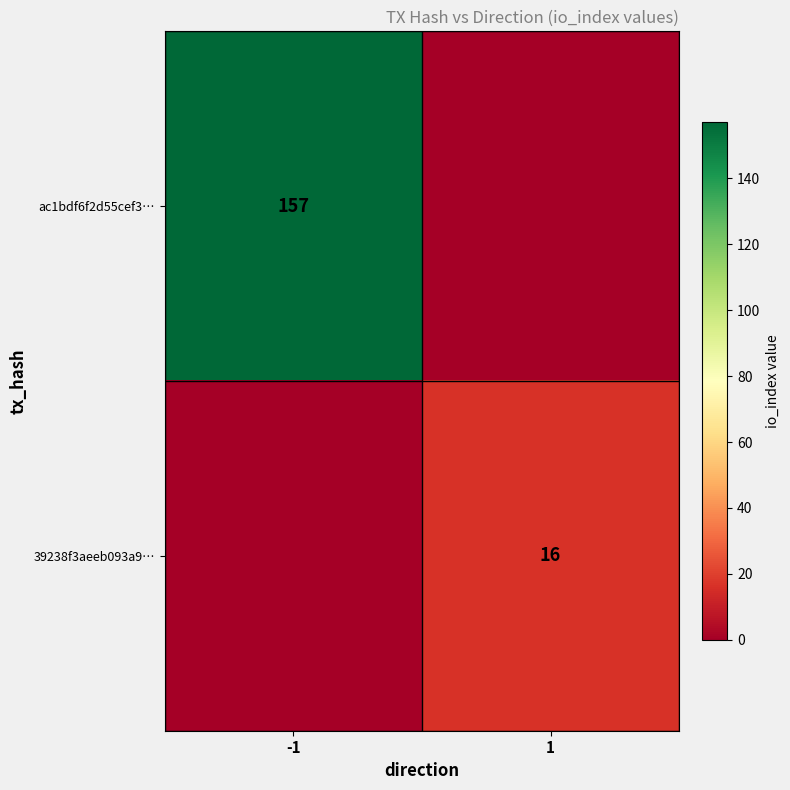

True or false: ac1bdf6f2d55cef3… has a value of 50 at -1.

False